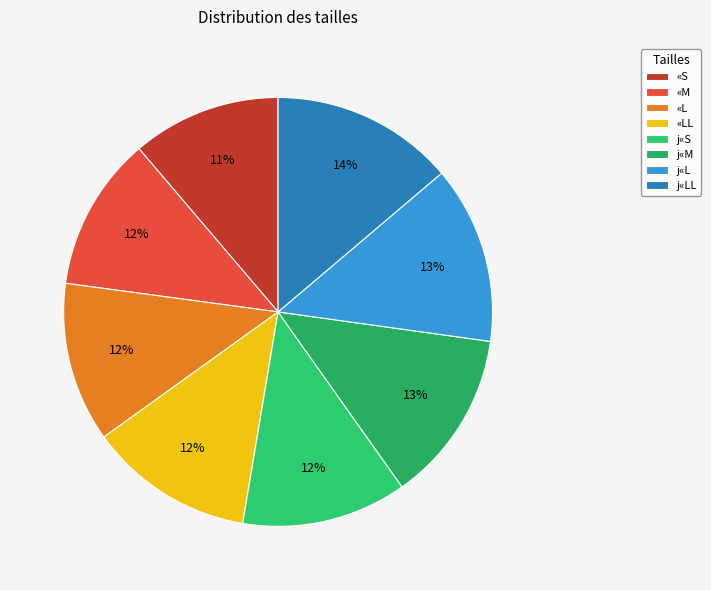

What percentage is NOT represented by «S?

88.8%